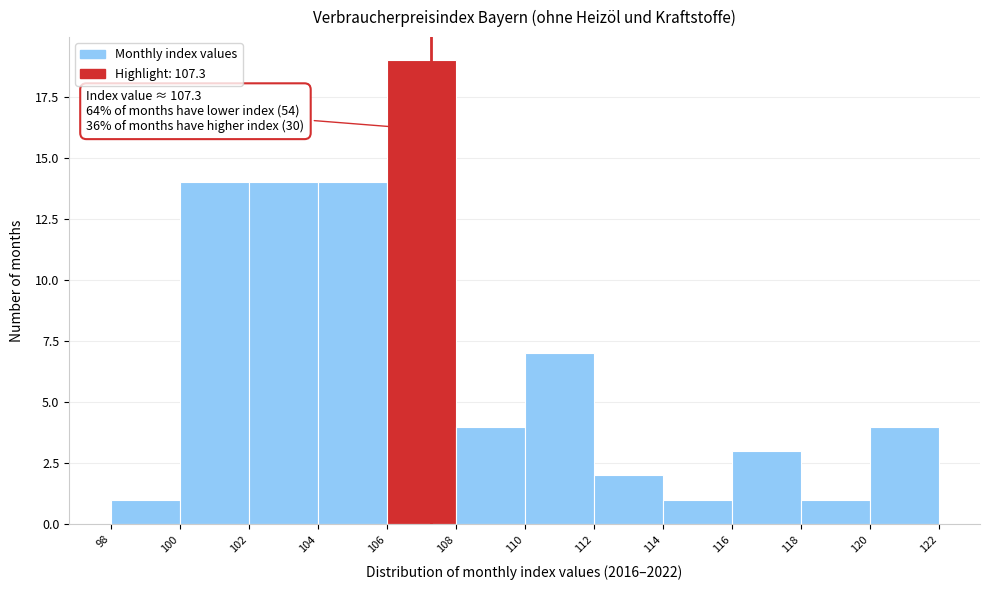

Over which range of the x-axis is the bar tallest?

106 to 108